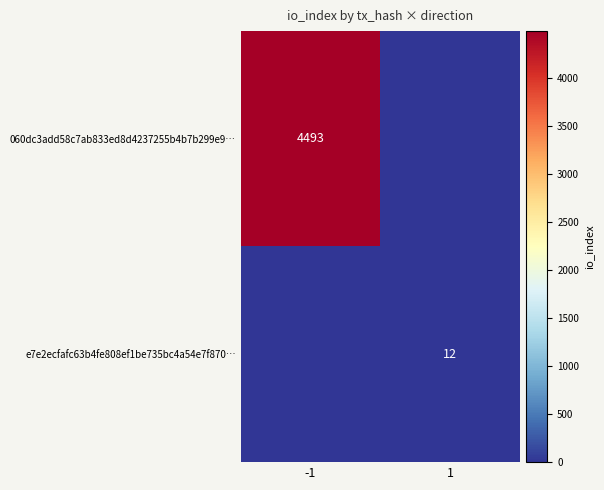

Is it true that e7e2ecfafc63b4fe808ef1be735bc4a54e7f870… equals 19 at 1?

False